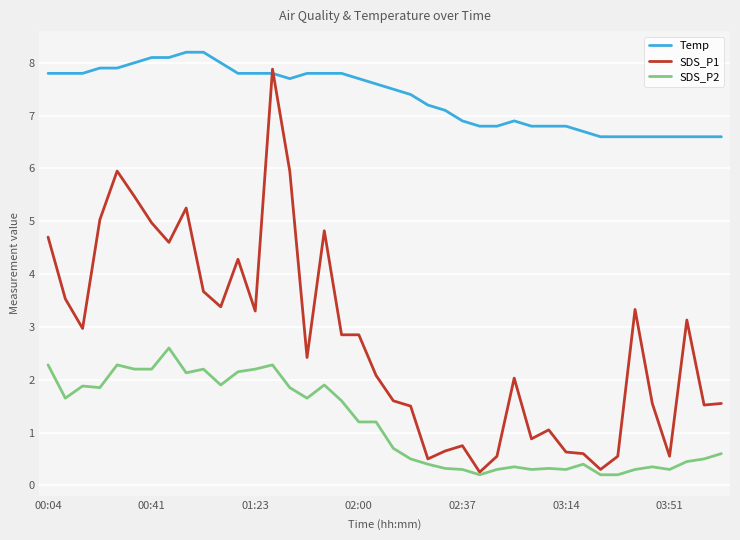

Which series has the largest total across all categories?

Temp